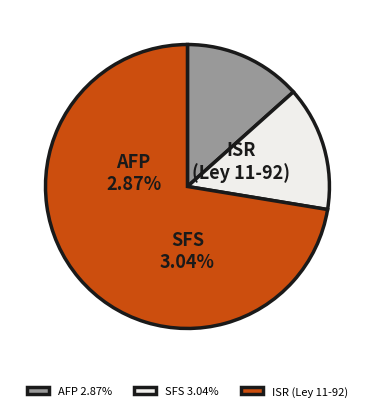

Does 28 account for over 50% of the chart?

No